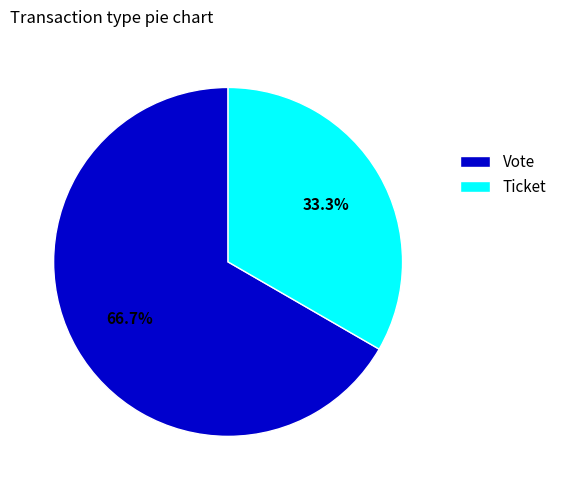

Is Ticket the majority of the pie?

No